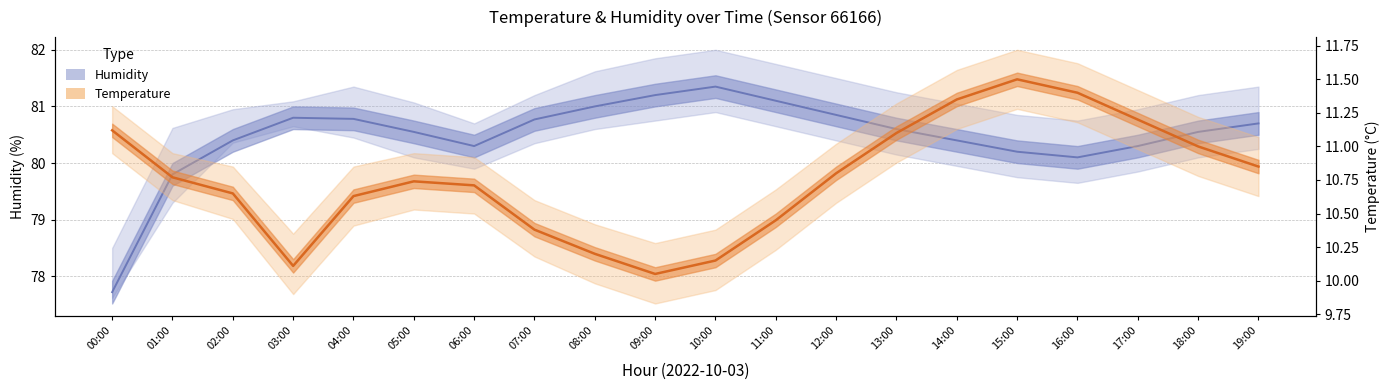

Reading left to right, what are all the values shown in this chart?

Humidity (%): 77.7	79.8	80.4	80.8	80.8	80.5	80.3	80.8	81.0	81.2	81.3	81.1	80.8	80.6	80.4	80.2	80.1	80.3	80.5	80.7
Temperature (°C): 11.1	10.8	10.7	10.1	10.6	10.7	10.7	10.4	10.2	10.1	10.2	10.4	10.8	11.1	11.3	11.5	11.4	11.2	11.0	10.8